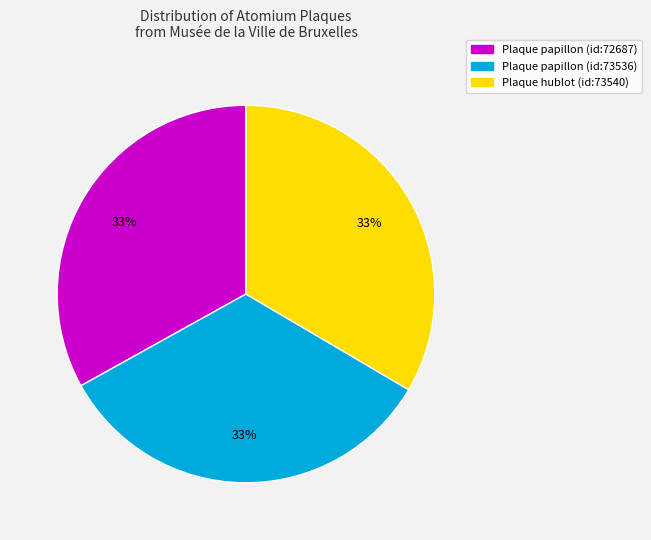

Is there any slice that represents more than half of the pie?

No